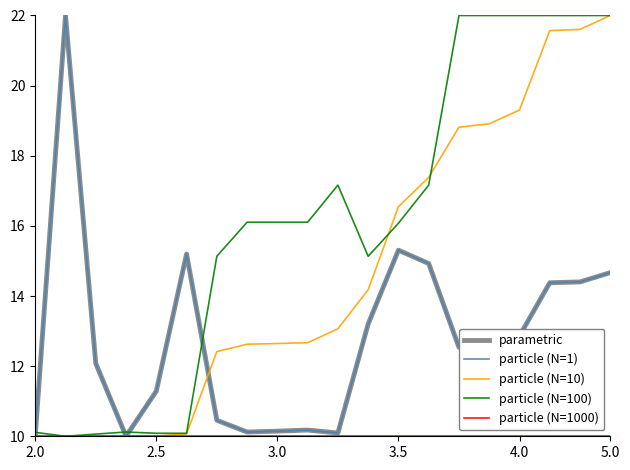

Does the chart display data point markers on the line(s)?

No